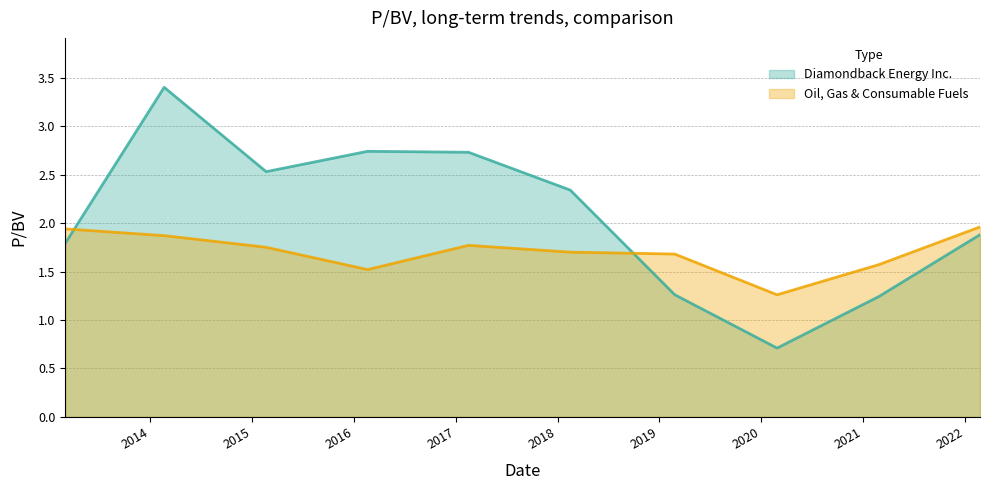

True or false: Oil, Gas & Consumable Fuels and Diamondback Energy Inc. intersect in this chart.

True